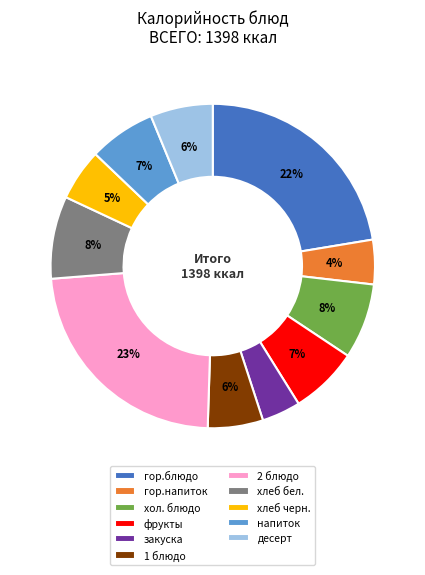

True or false: 1 блюдо accounts for 6% of the total.

True